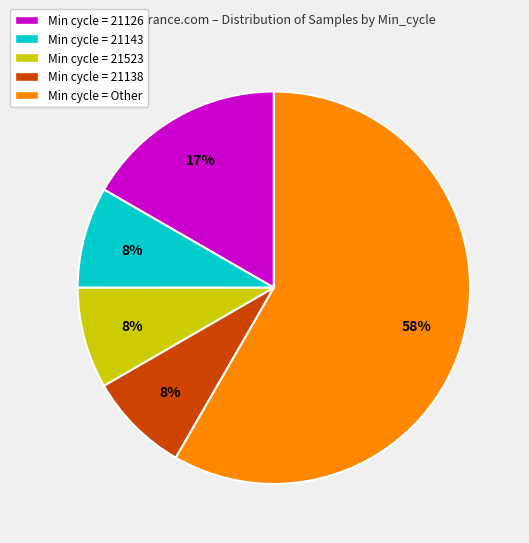

To the nearest percent, what is the average slice percentage?

20%